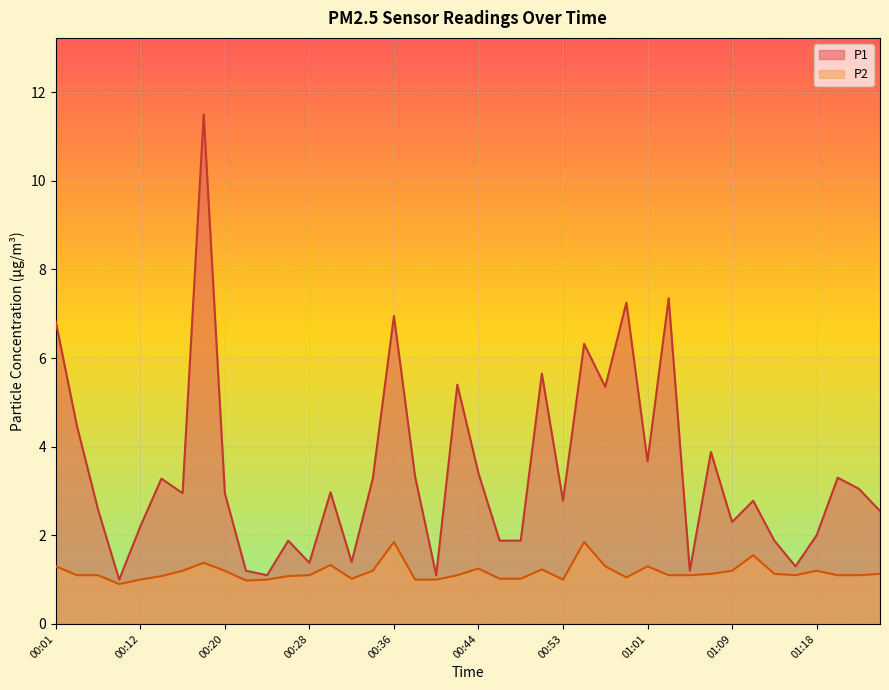

Is the value of P2 at 00:57 greater than the value of P1 at 00:30?

No